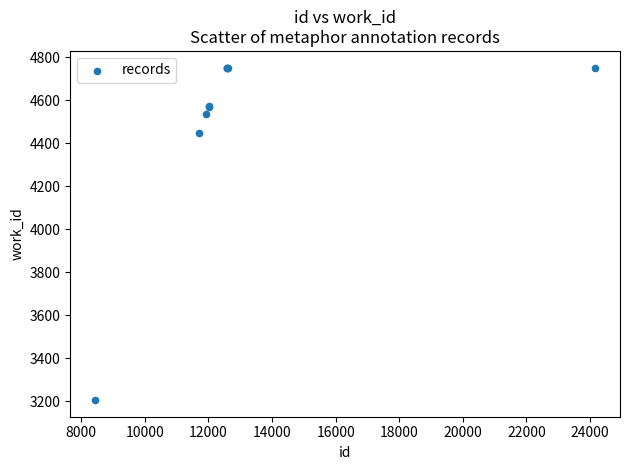

What Y value in the scatter plot is closest to 3979?

4449